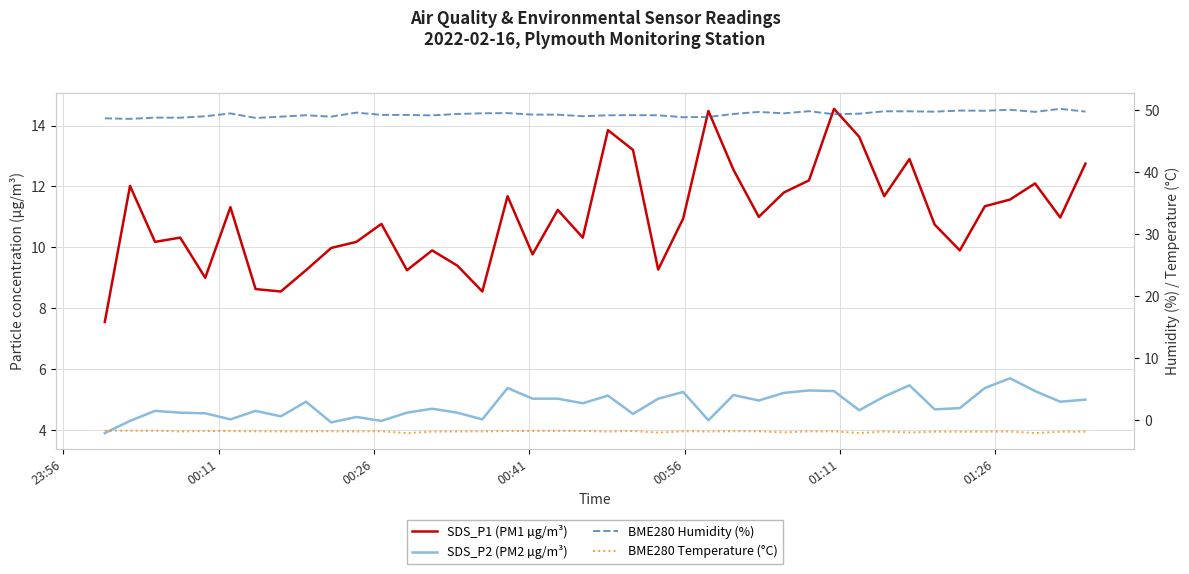

How many lines are shown in the chart?

4